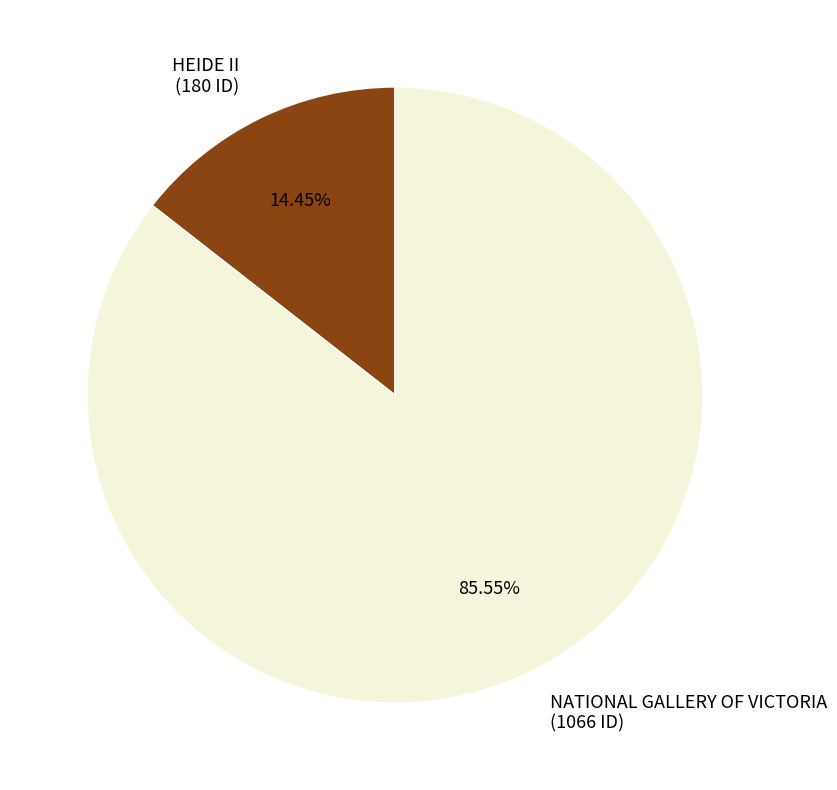

The HEIDE II slice represents 1% of the pie. True or false?

False